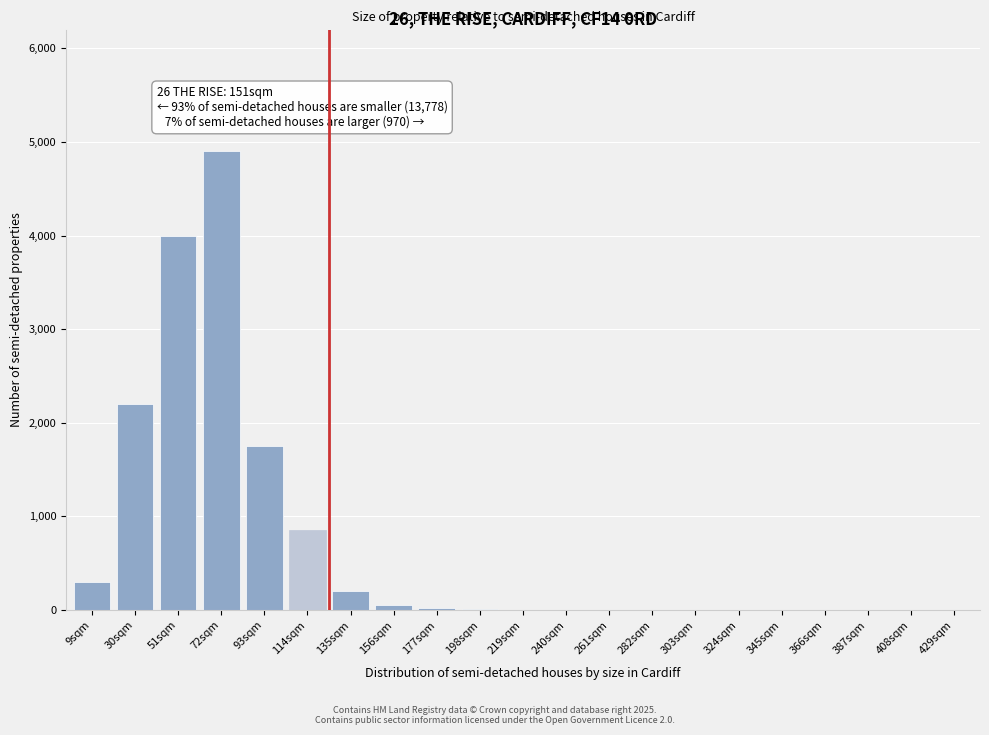

What is the change in value from 9sqm to 72sqm?

+4600